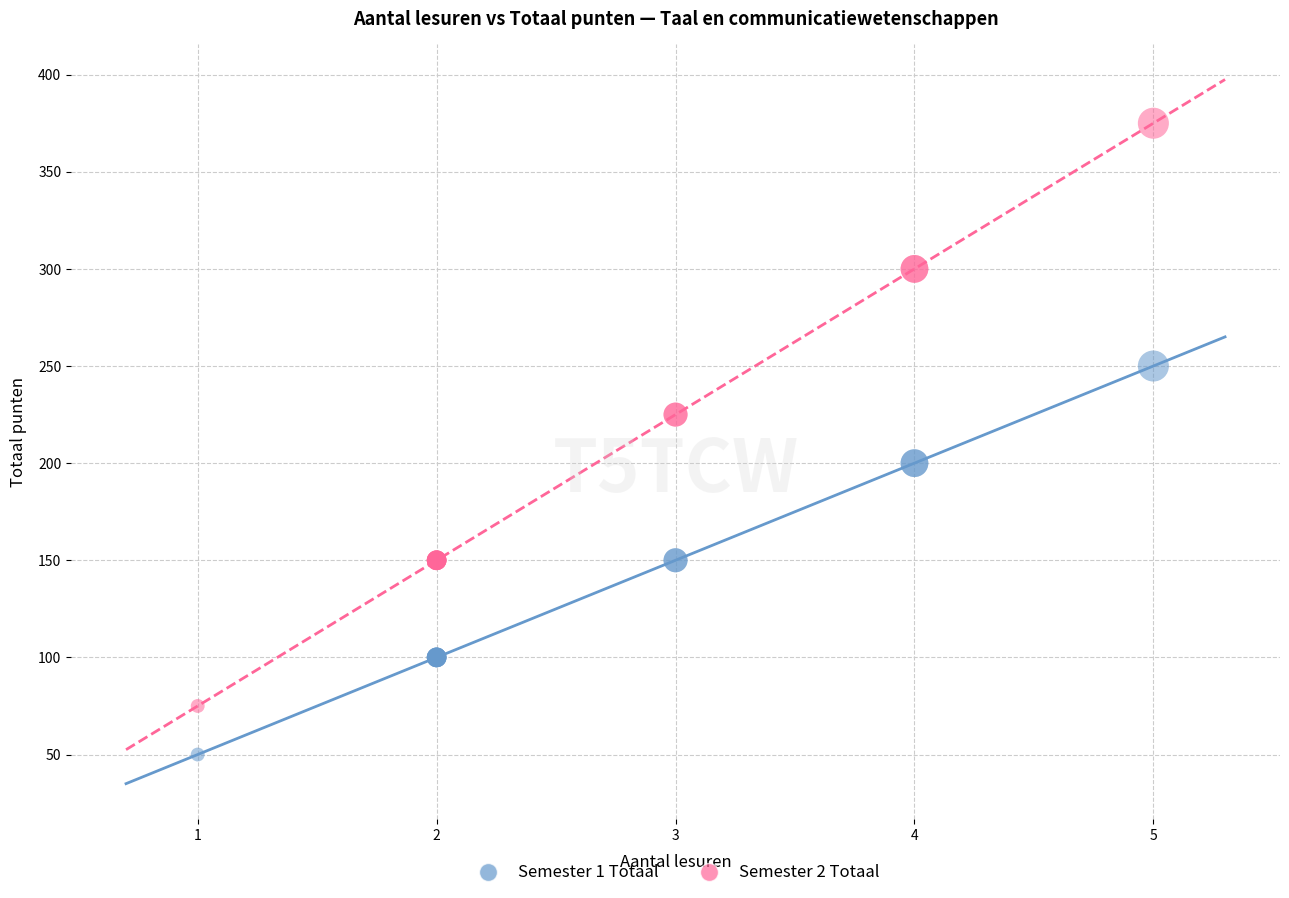

Which series contains the highest Y value?

Semester 2 Totaal